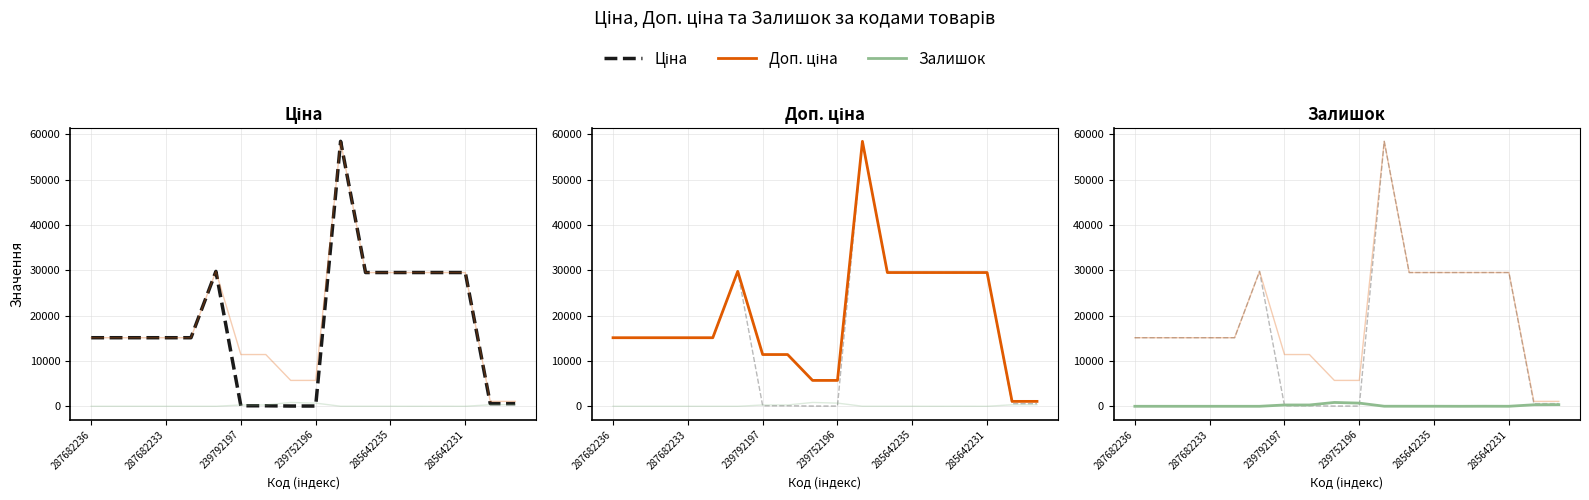

Which category has the lowest value in the Ціна series?

8